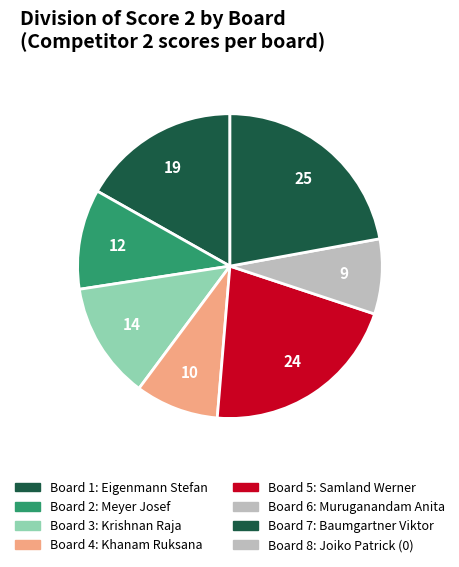

To the nearest percent, what is the average slice percentage?

12%